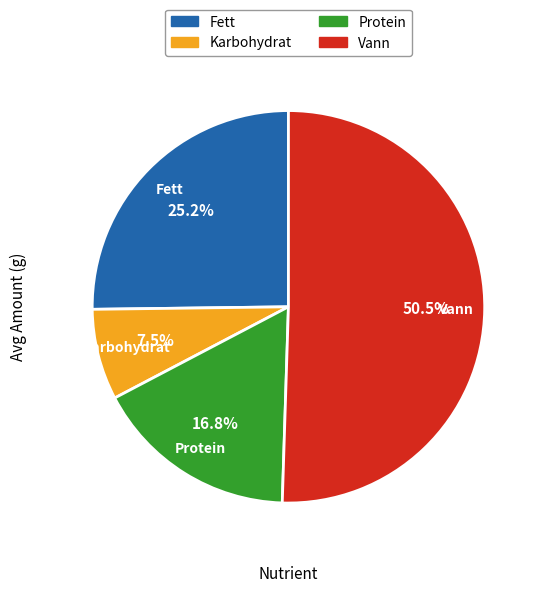

Does any single category account for the majority?

Yes